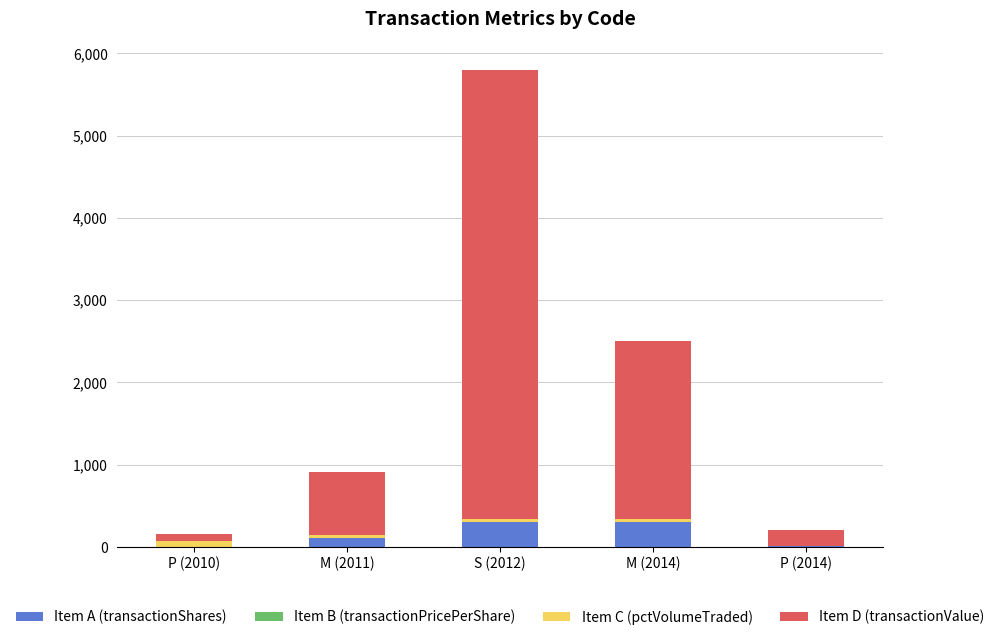

At which category is the sum across all series the highest?

S (2012)